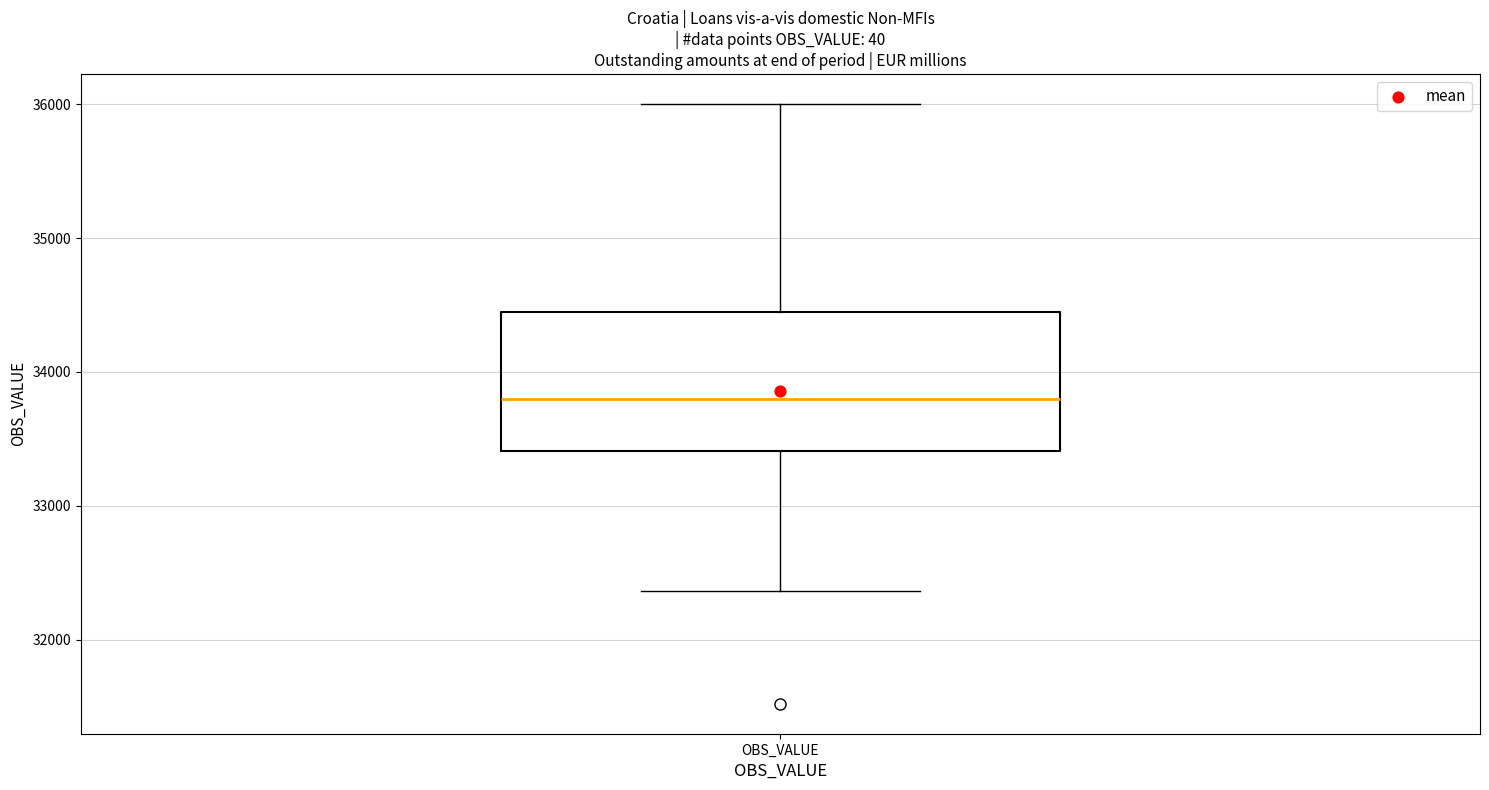

Read this box plot against the y-axis: the position of the median line, the range covered by the box, and the ends of both whiskers. The values are not printed on the chart, so give them approximately, as read against the axis.

median 33800, box 33400 to 34400, whiskers 32400 to 36000